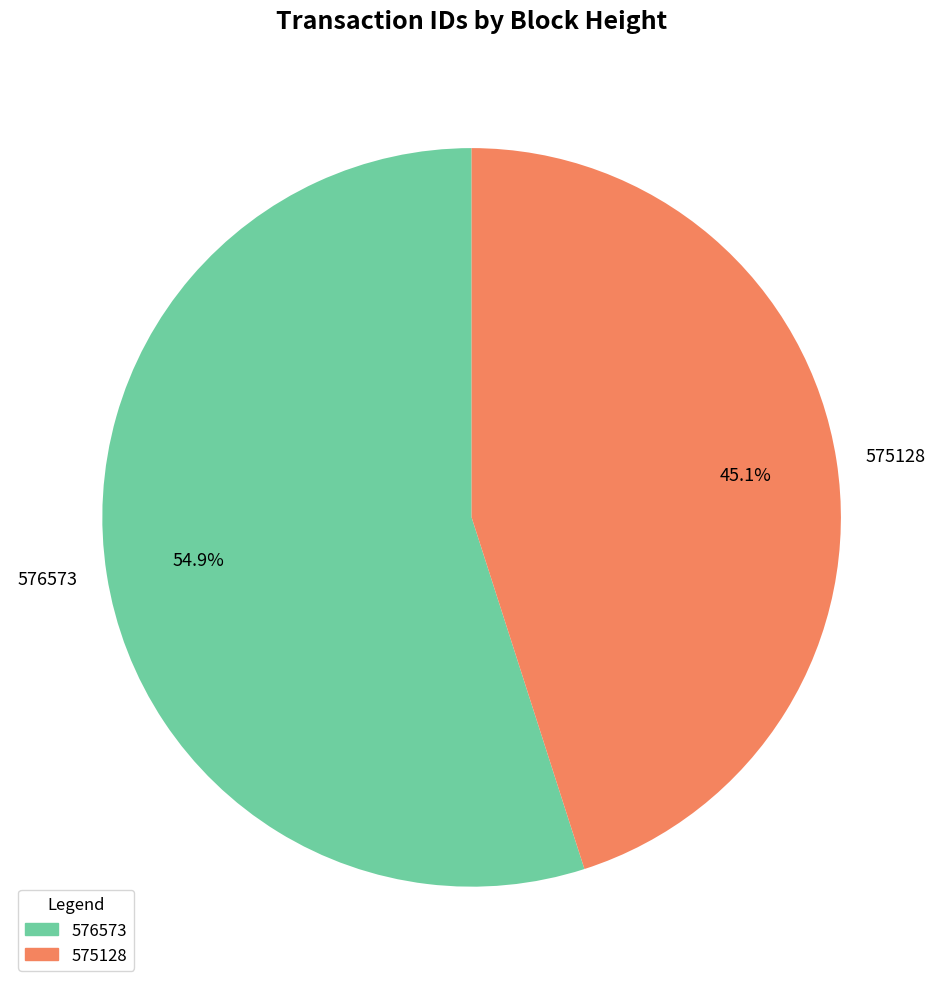

Which slice is the largest?

576573